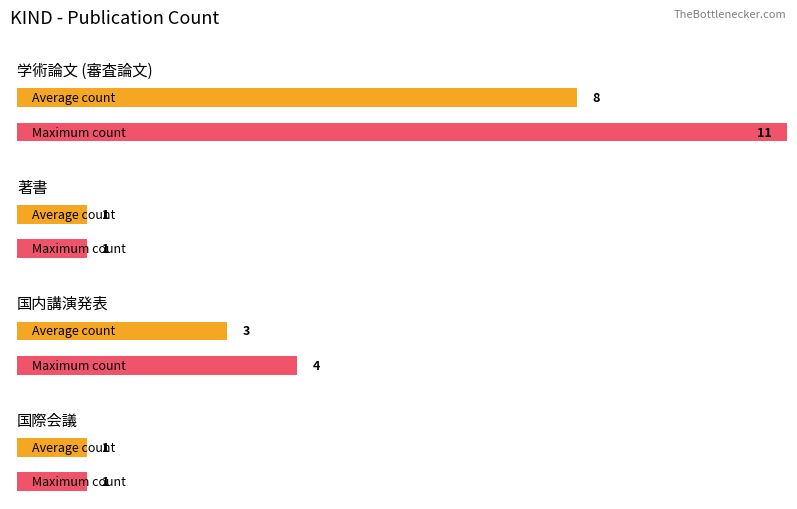

At which label is Average utilization closest to 4?

国内講演発表